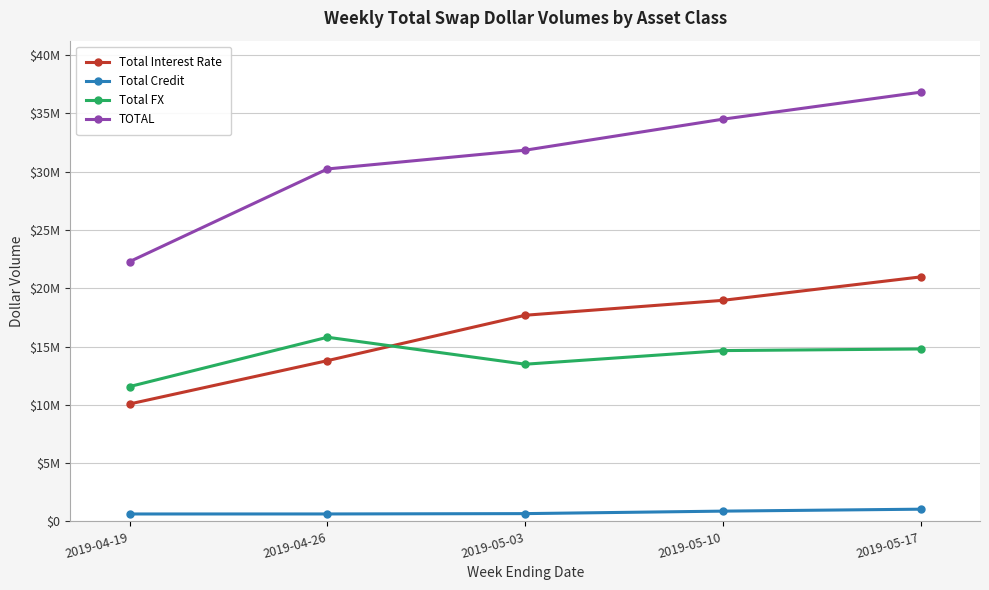

List the labels in order of TOTAL value, smallest first.

2019-04-19, 2019-04-26, 2019-05-03, 2019-05-10, 2019-05-17